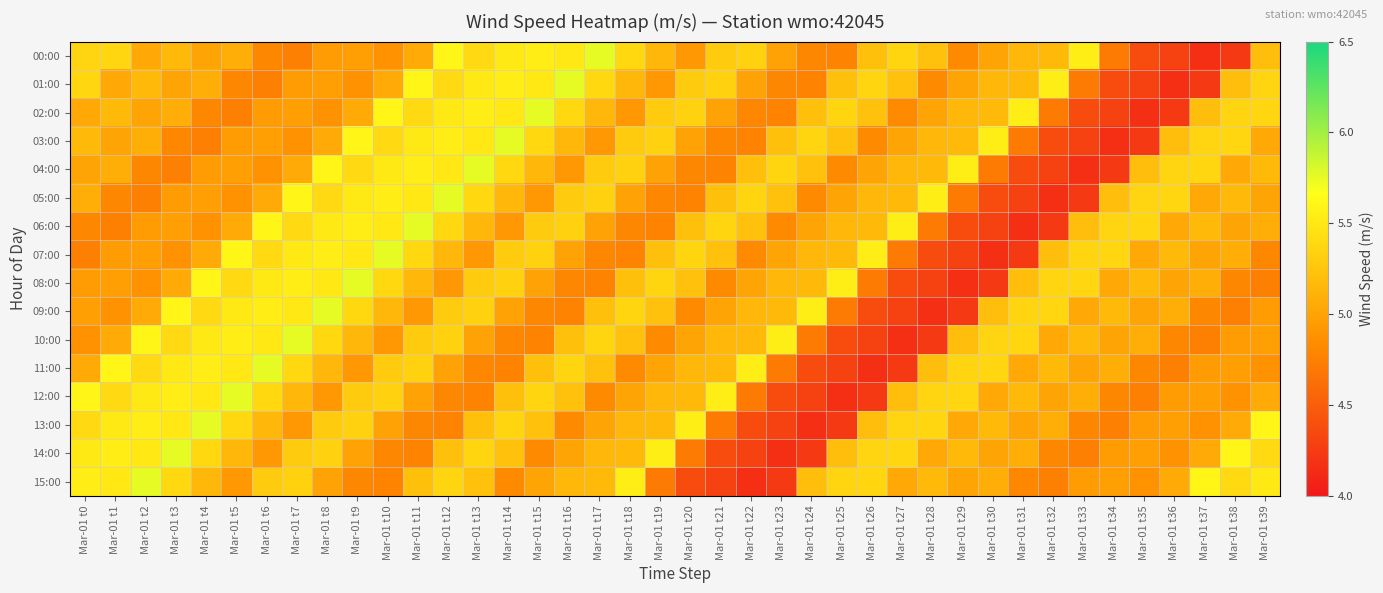

Rank the series at Mar-01 t33 from lowest to highest value.

04:00, 05:00, 03:00, 02:00, 01:00, 14:00, 13:00, 15:00, 11:00, 09:00, 12:00, 10:00, 06:00, 07:00, 08:00, 00:00